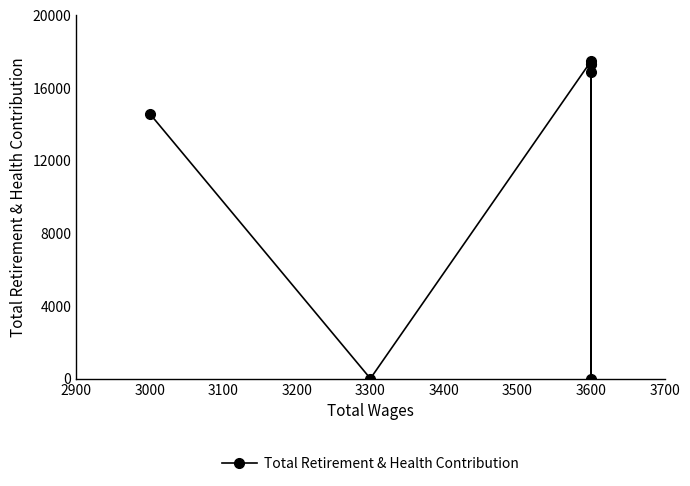

Does the chart have visible grid lines?

No